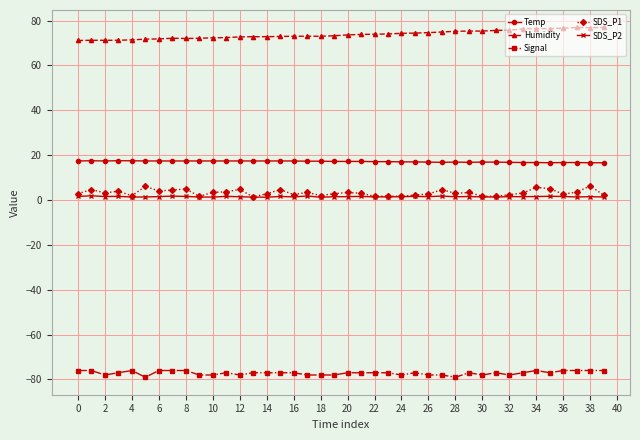

What is the average value of the SDS_P1 series?

3.3